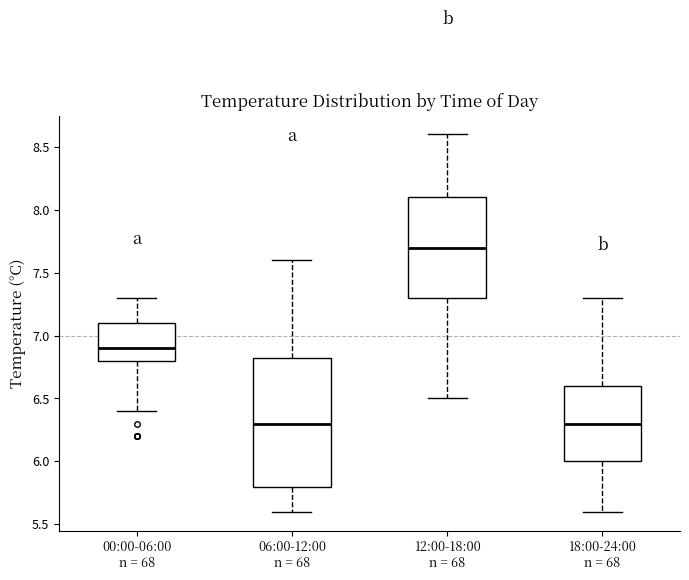

Reading left to right, read every box against the y-axis: the position of its median line, the range the box covers, and the ends of its whiskers. The values are not printed on the chart, so give them approximately, as read against the axis.

00:00-06:00 n = 68: median 6.90, box 6.80 to 7.10, whiskers 6.40 to 7.30
06:00-12:00 n = 68: median 6.30, box 5.80 to 6.85, whiskers 5.60 to 7.60
12:00-18:00 n = 68: median 7.70, box 7.30 to 8.10, whiskers 6.50 to 8.60
18:00-24:00 n = 68: median 6.30, box 6.00 to 6.60, whiskers 5.60 to 7.30